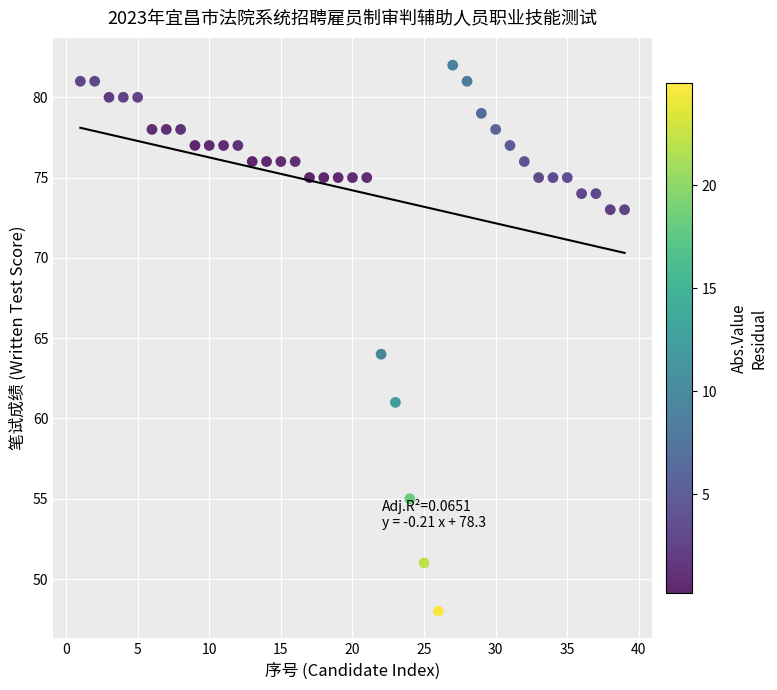

What is the range of X values (max minus min)?

38